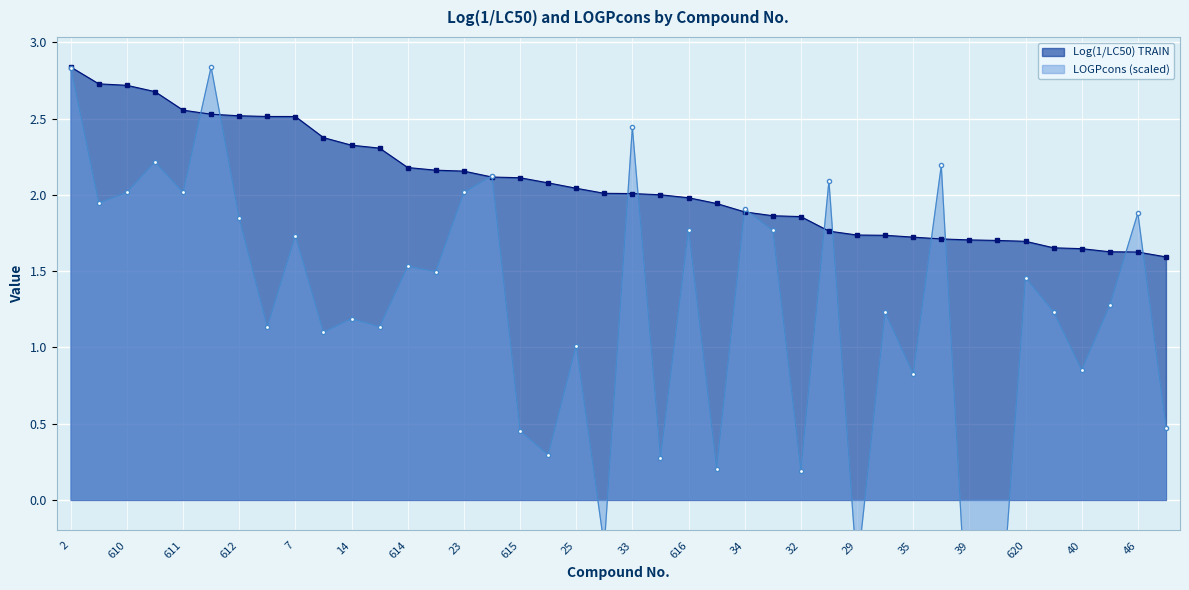

Rank the series by their average value, from highest to lowest.

Log(1/LC50) TRAIN, LOGPcons